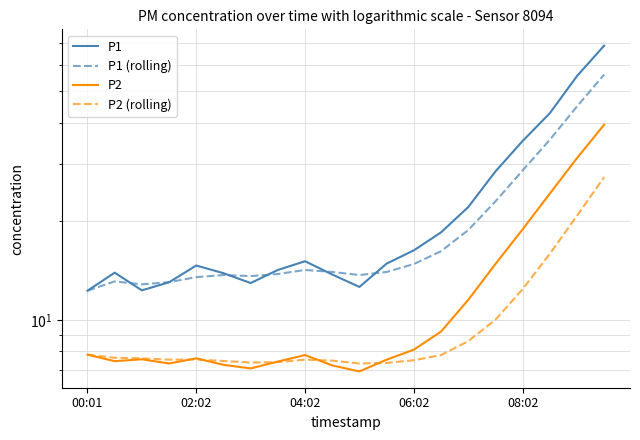

What are all the series names shown in the legend?

P1, P1 (rolling), P2, P2 (rolling)